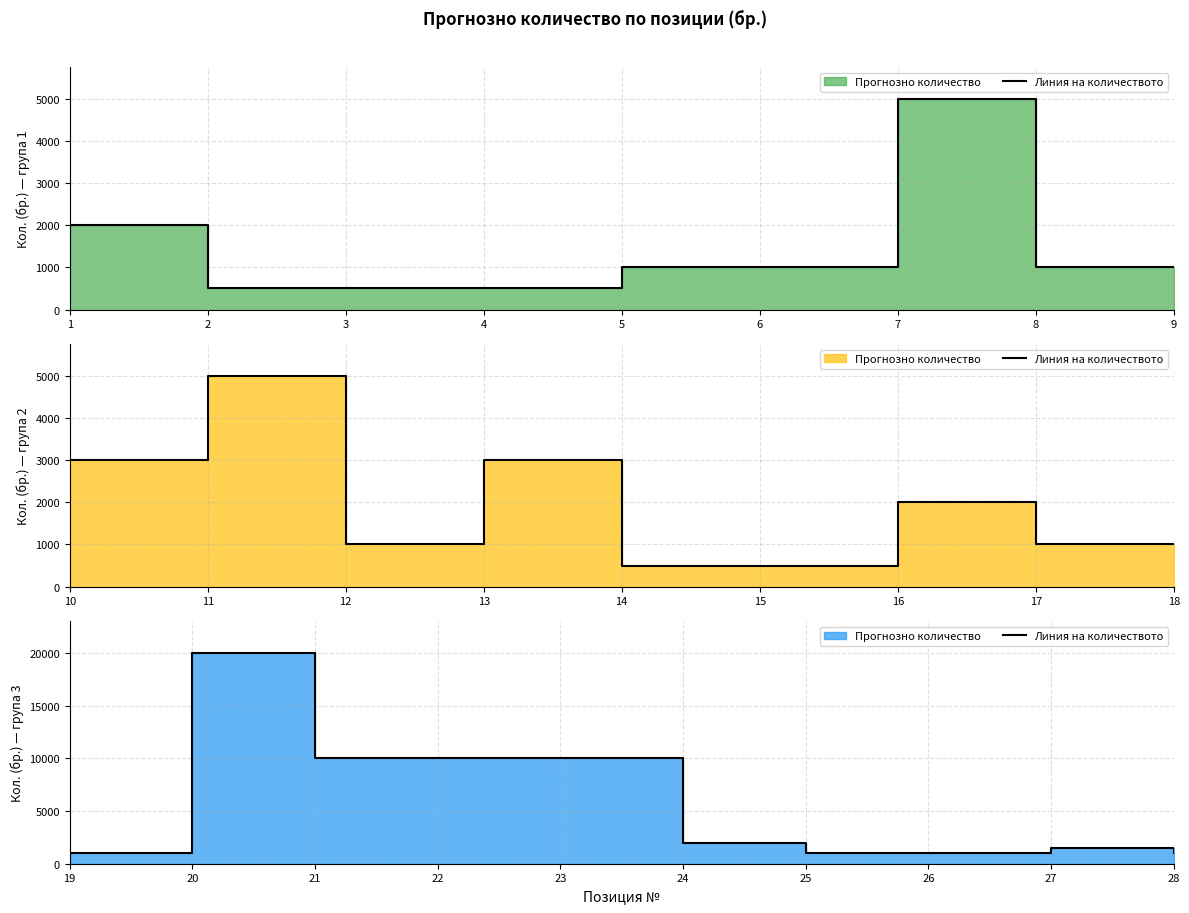

Is it true that the value at 26 is 1620?

False